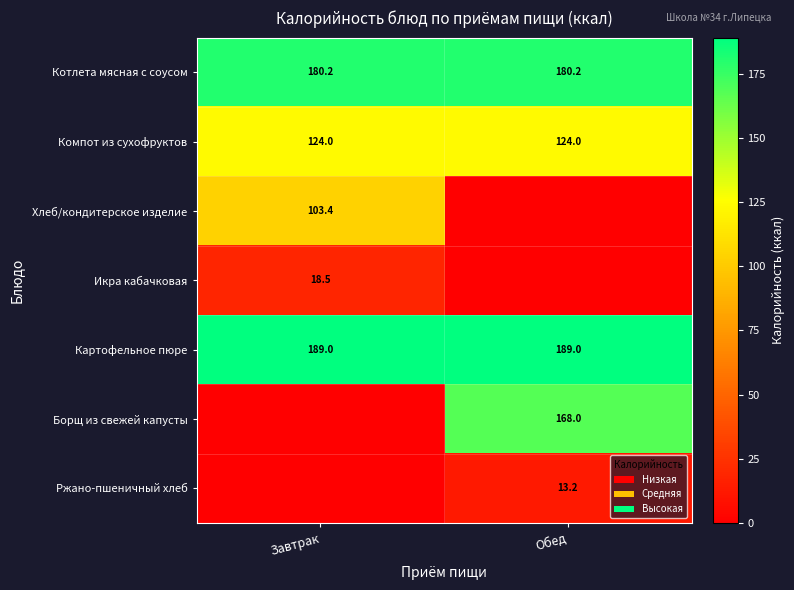

Is the value of Компот из сухофруктов at Обед greater than the value of Котлета мясная с соусом at Обед?

No